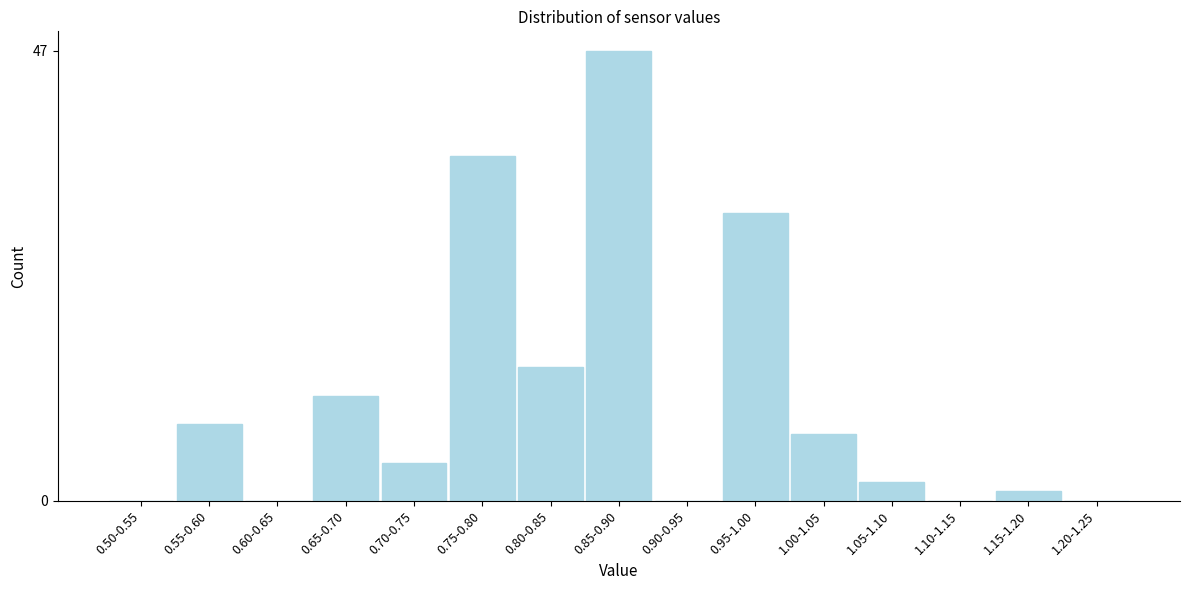

Reading left to right, what are all the values shown in this chart?

0.50-0.55=0	0.55-0.60=8	0.60-0.65=0	0.65-0.70=11	0.70-0.75=4	0.75-0.80=36	0.80-0.85=14	0.85-0.90=47	0.90-0.95=0	0.95-1.00=30	1.00-1.05=7	1.05-1.10=2	1.10-1.15=0	1.15-1.20=1	1.20-1.25=0